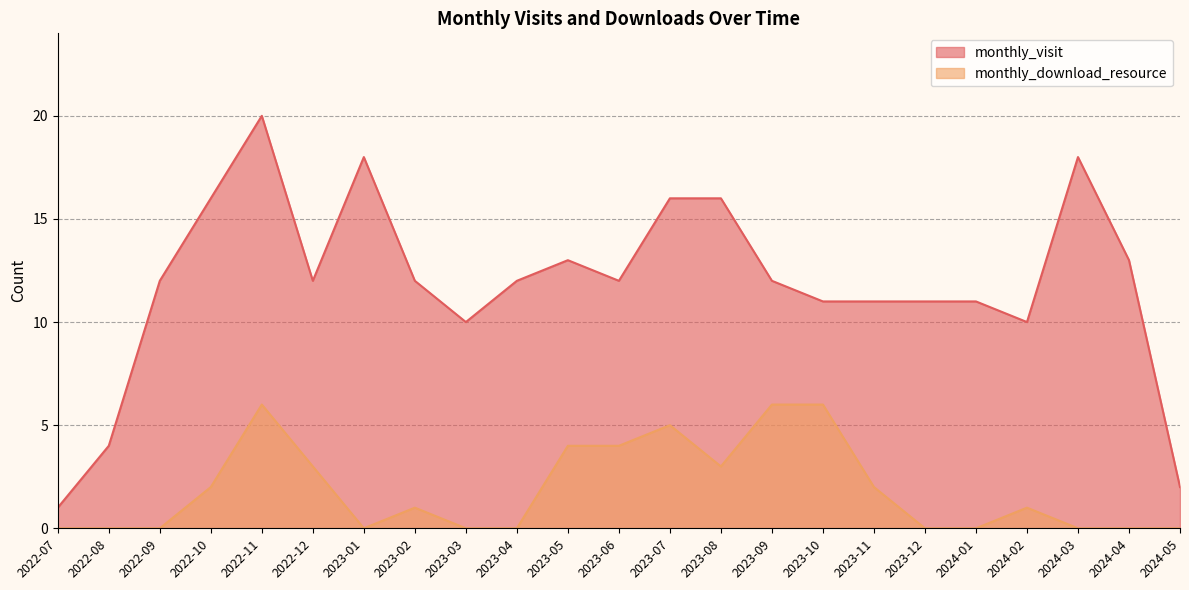

What is the difference between the monthly_visit values at 2024-04 and 2023-07?

3